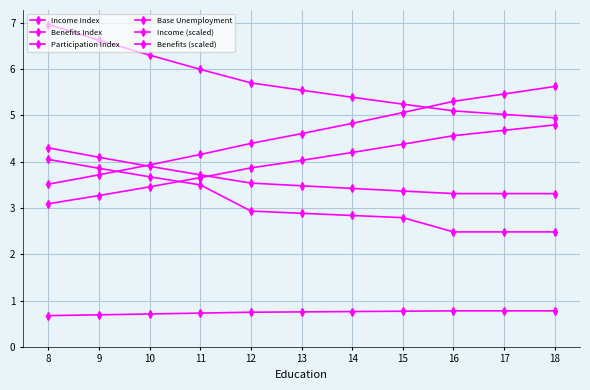

Which has a higher value, 16 or 17?

16